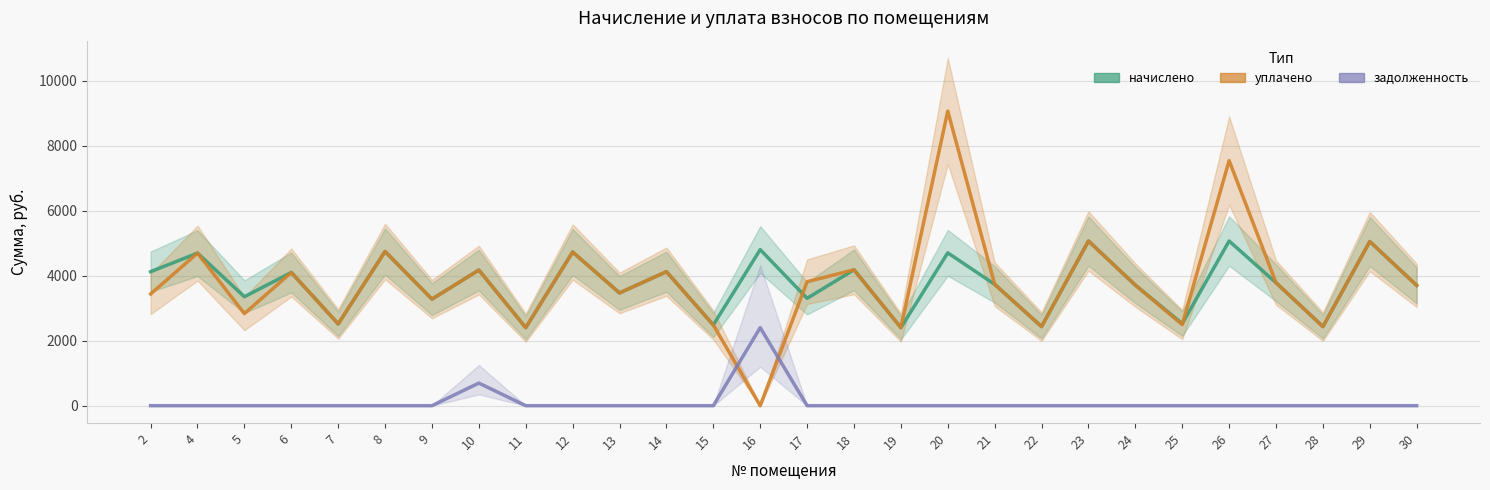

Is this an area chart (filled region under the line)?

No